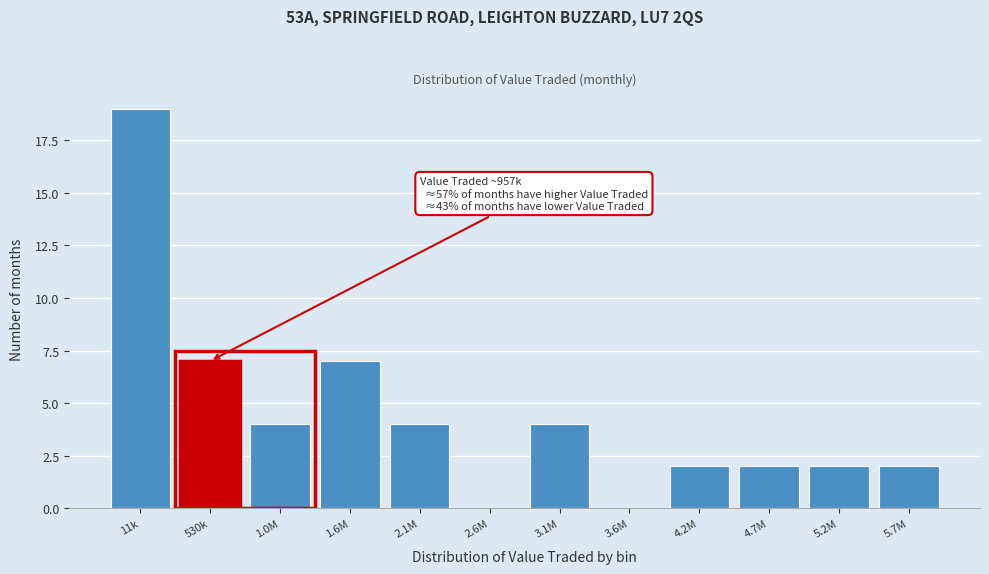

Reading left to right, transcribe all the data shown in this chart.

11k=19	530k=7	1.0M=4	1.6M=7	2.1M=4	2.6M=0	3.1M=4	3.6M=0	4.2M=2	4.7M=2	5.2M=2	5.7M=2